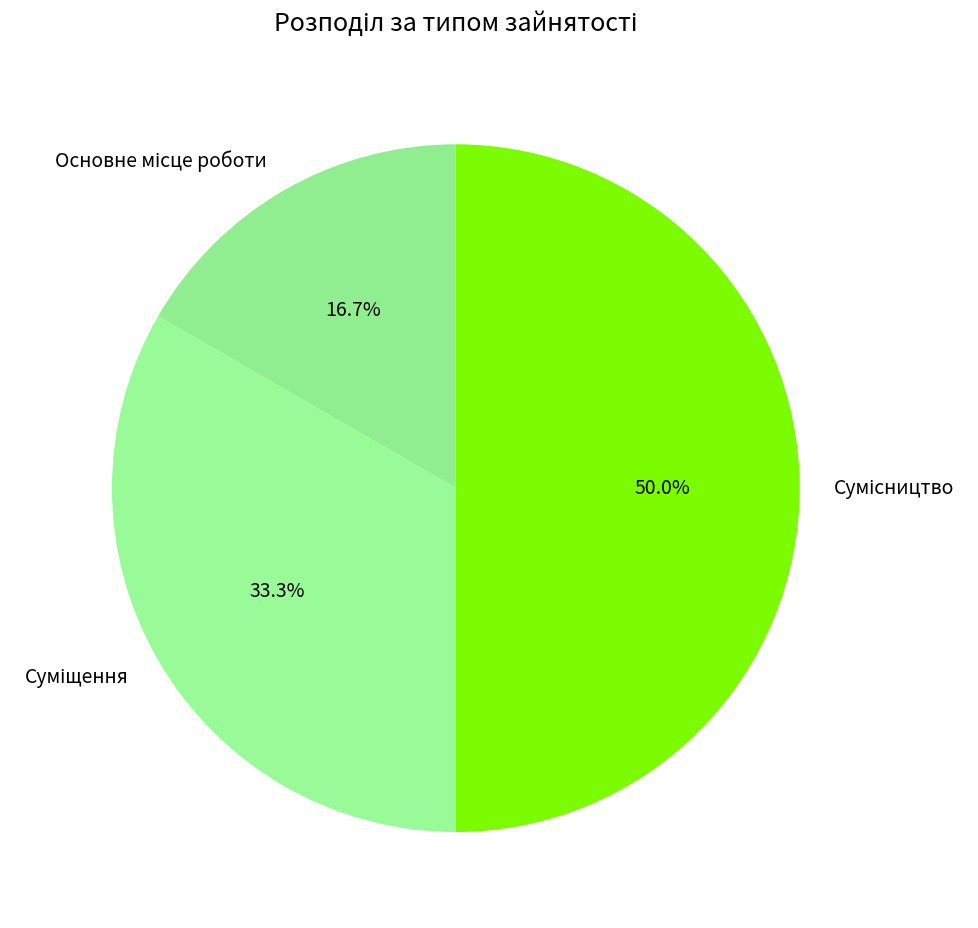

What is the largest slice in the pie chart?

Сумісництво